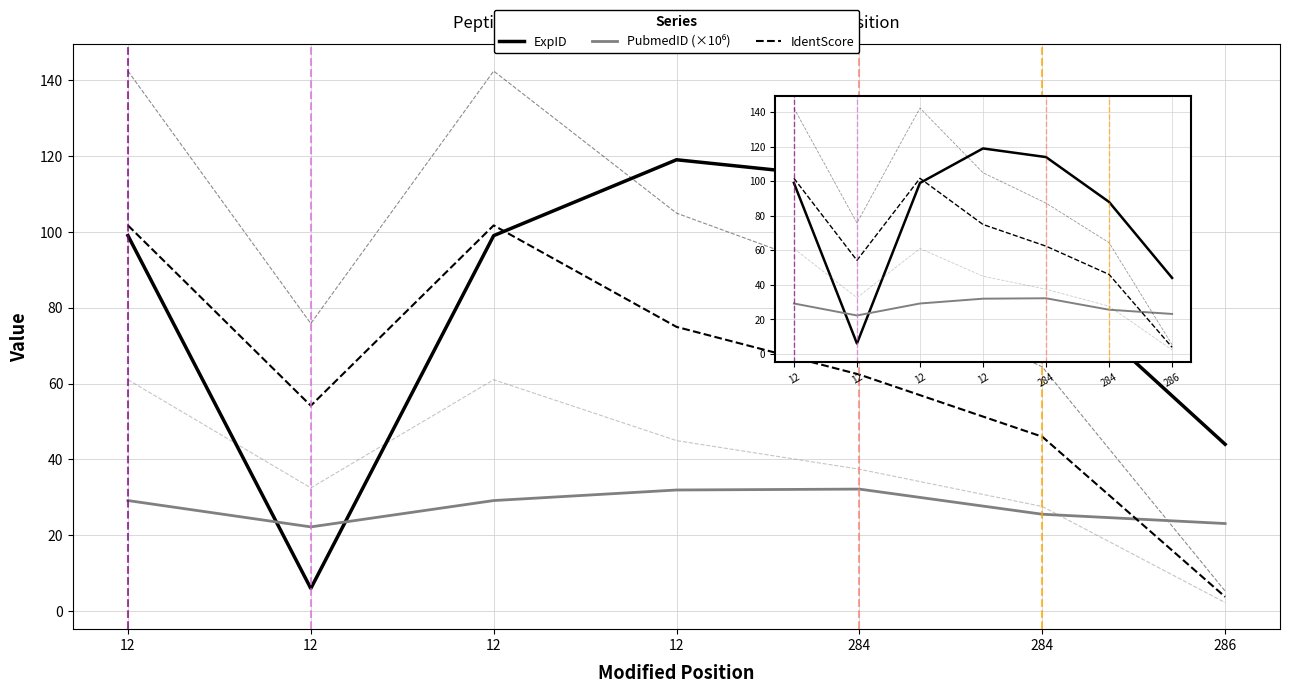

At which category does PubmedID (×10⁶) reach its first local valley?

12